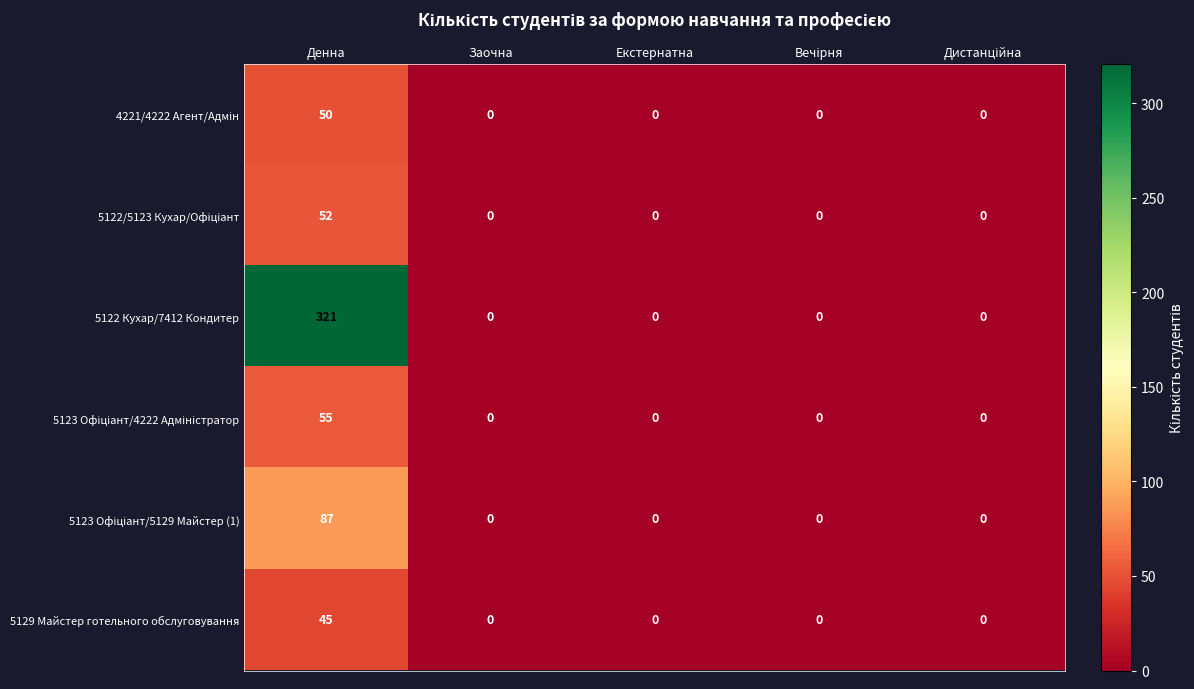

What is the difference between the maximum and minimum values in the 5129 Майстер готельного обслуговування series?

45